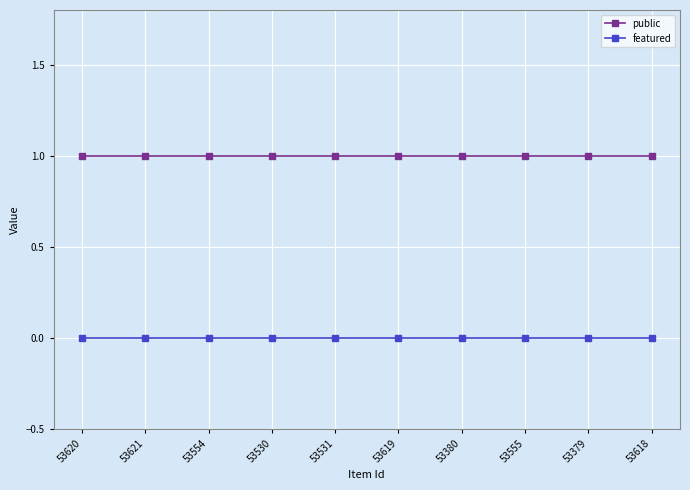

Rank the series by their maximum value, from lowest to highest.

featured, public